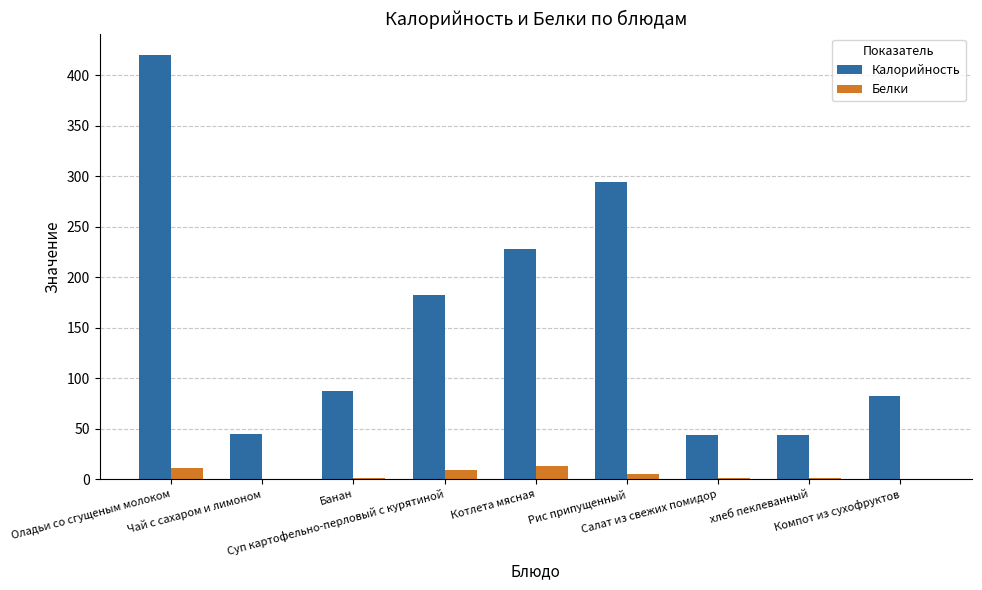

What is the sum of all Белки values?

41.0